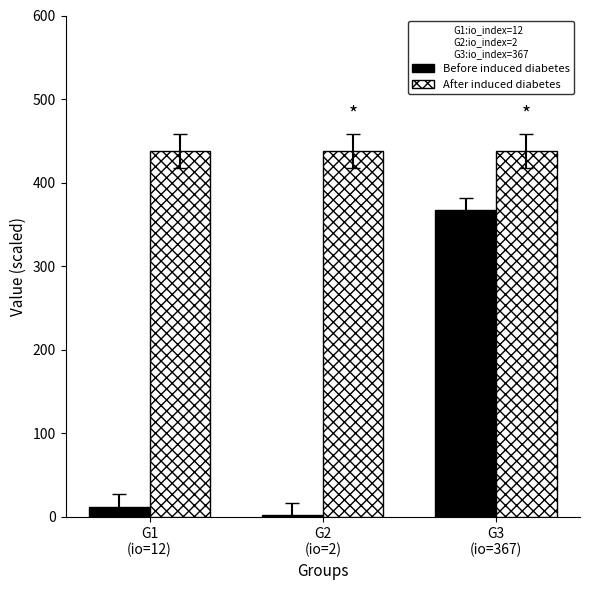

The value of After induced diabetes at G3
(io=367) is 438. True or false?

True